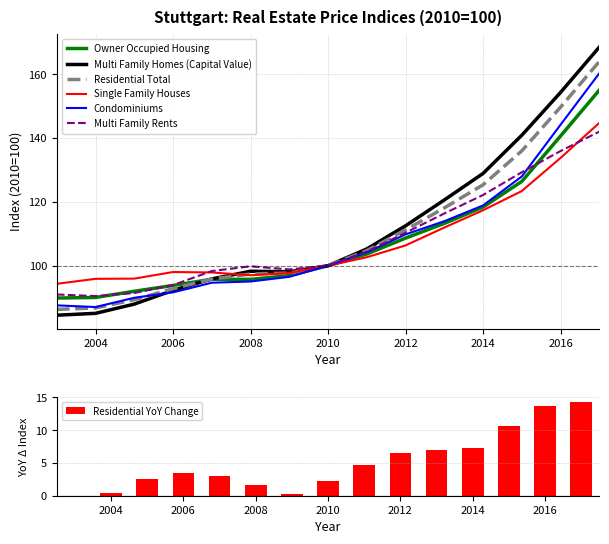

What is the spread (max minus min) of values at 2009?

2.3